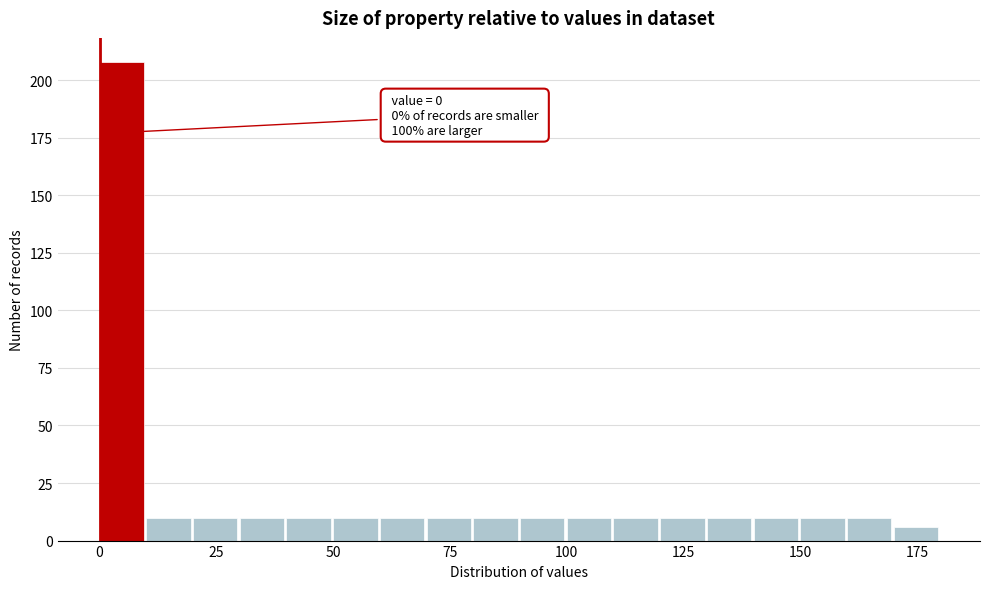

Read against the x-axis, roughly where is the centre of the tallest bar?

5